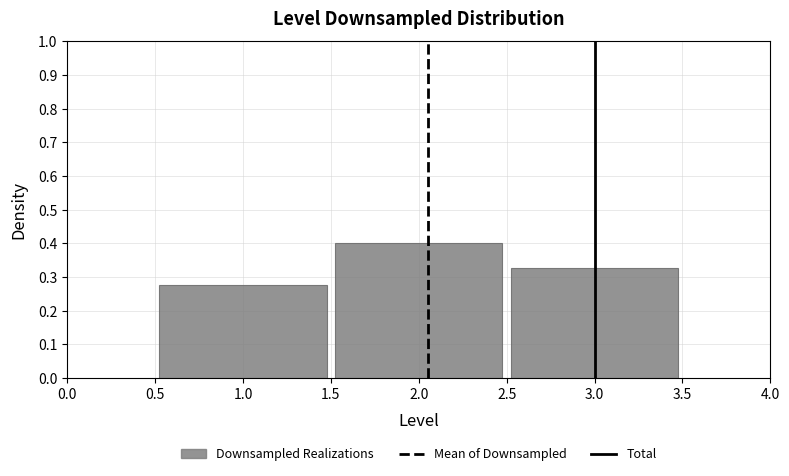

Reading left to right, transcribe this chart: for each bar, give the range it covers on the x-axis and its height. The values are not printed on the chart, so give them approximately, as read against the axis.

0.5 to 1.5: 0.28
1.5 to 2.5: 0.40
2.5 to 3.5: 0.33